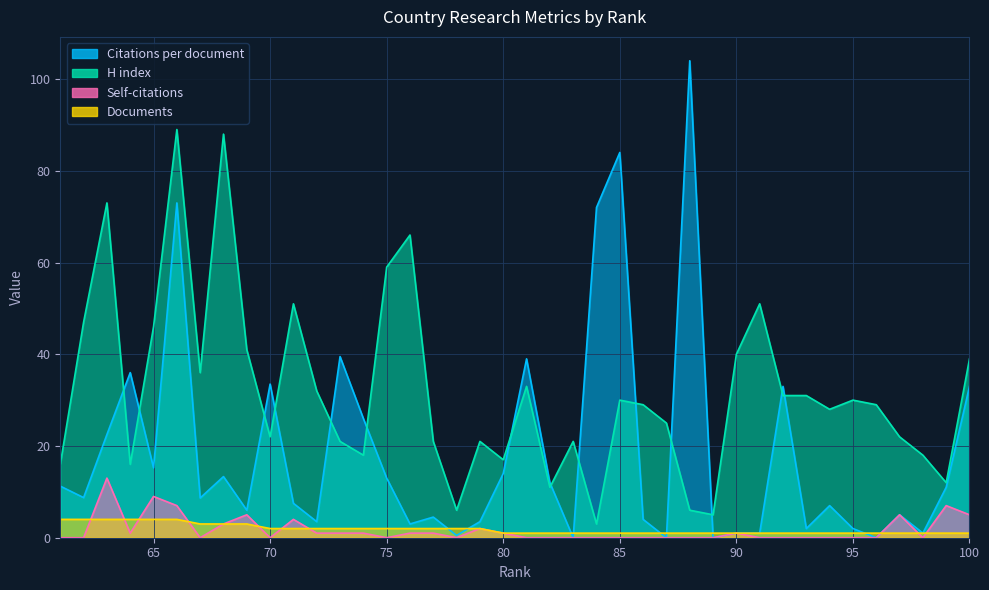

What are all the series names shown in the legend?

Citations per document, H index, Self-citations, Documents